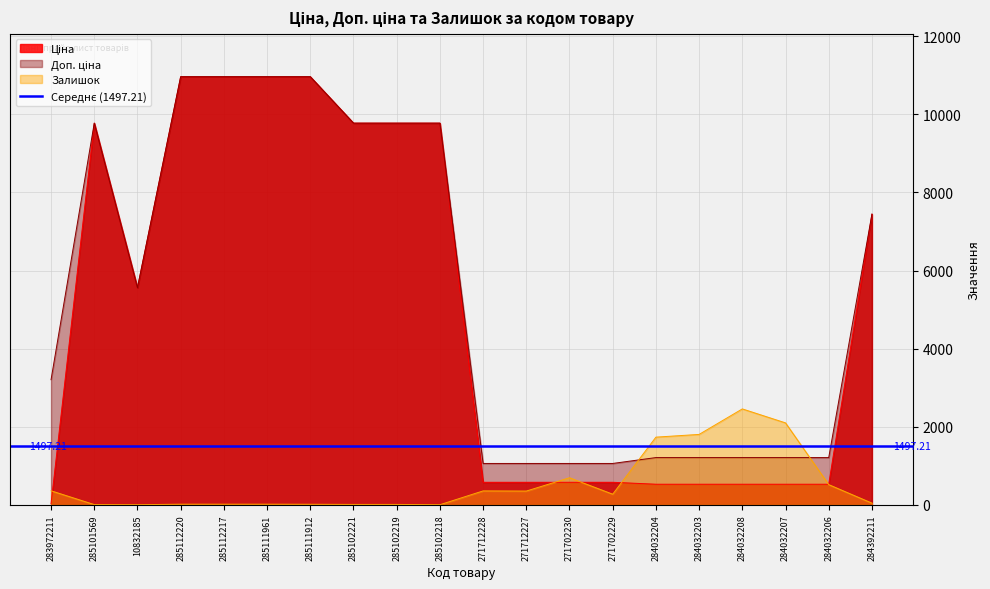

Count the number of categories in the chart.

20